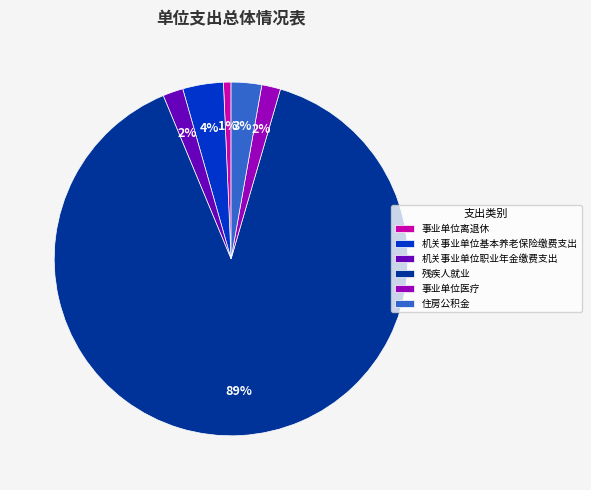

What is the ratio of the value at 住房公积金 to the value at 机关事业单位职业年金缴费支出?

1.5